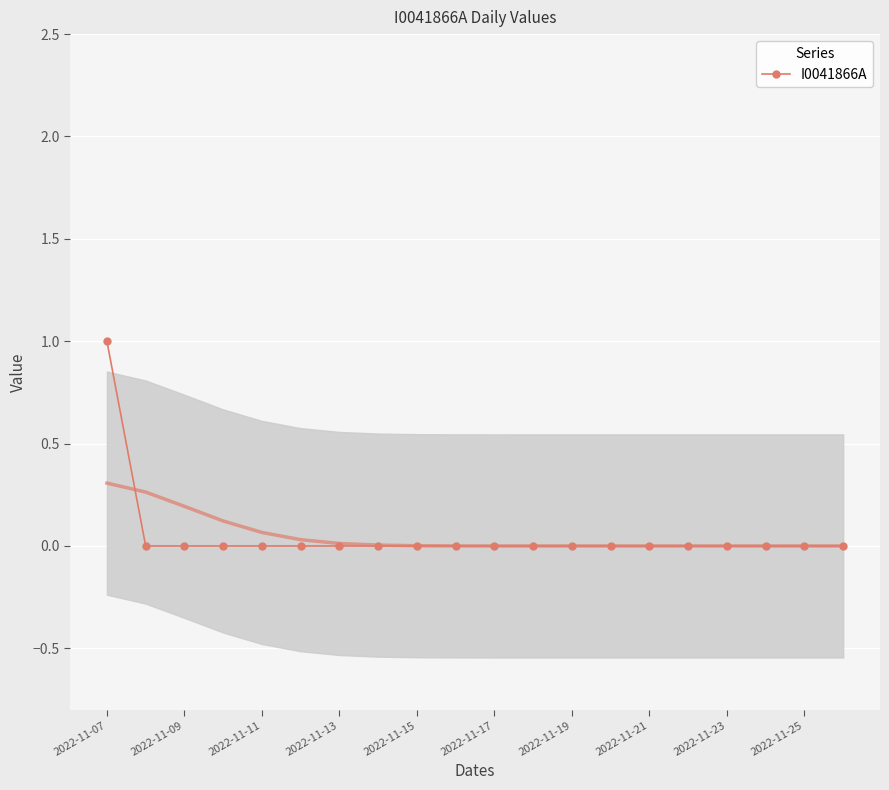

Count the number of data series in this chart.

1